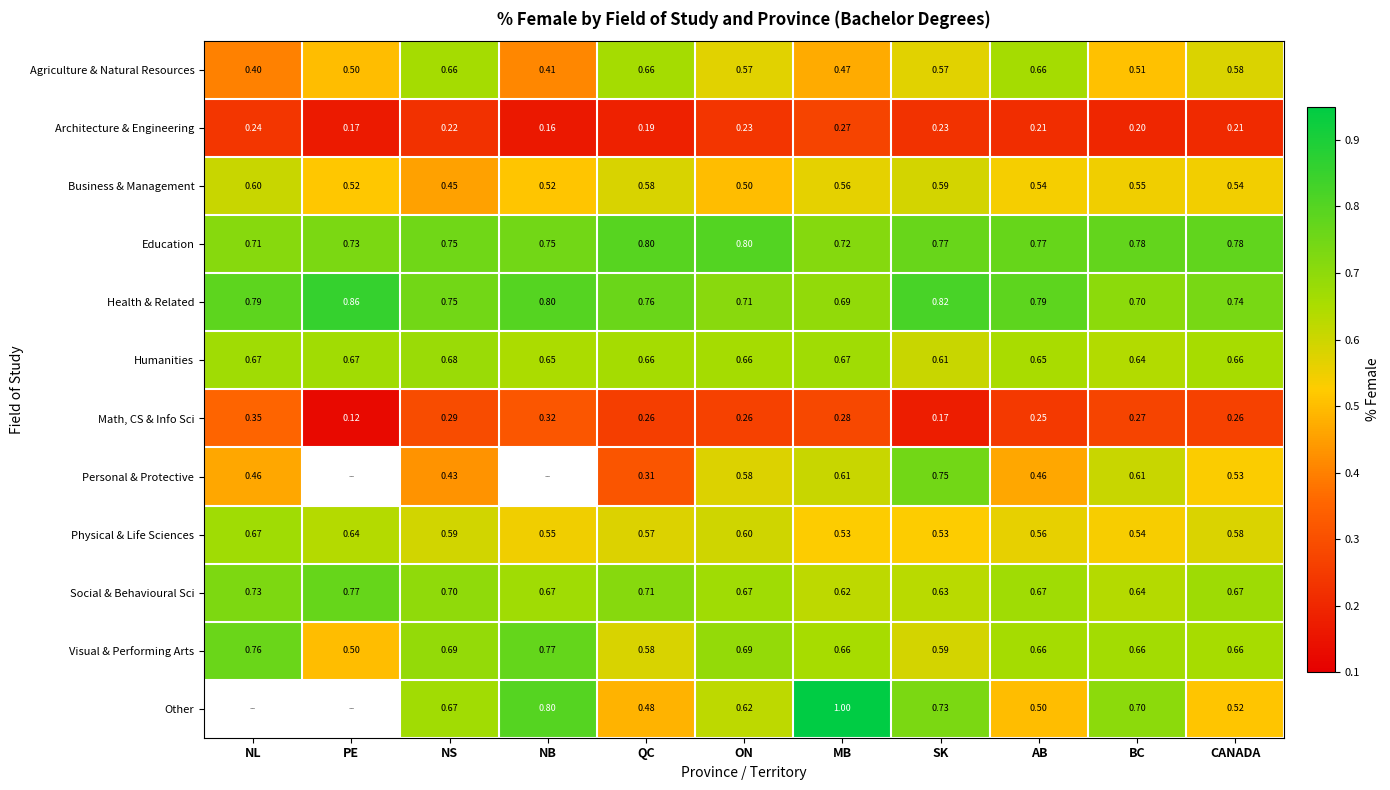

At which label is Health & Related closest to 0?

MB